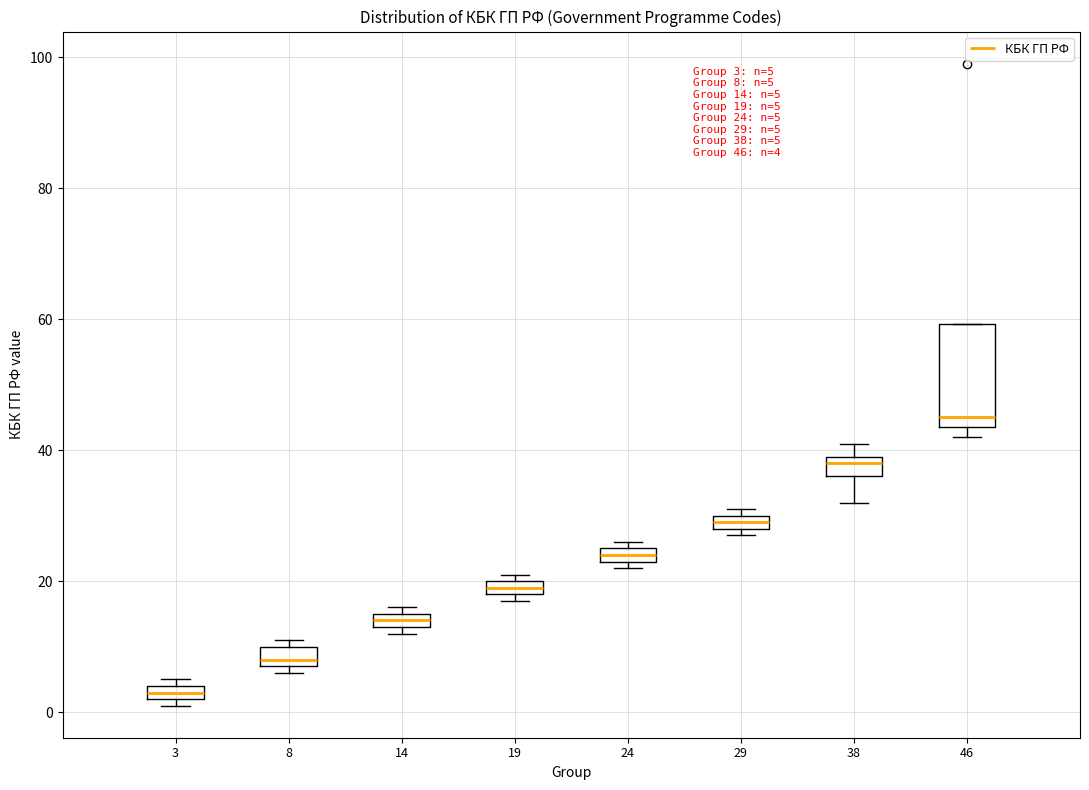

Comparing the boxes themselves (not the whiskers), which one is the tallest?

46